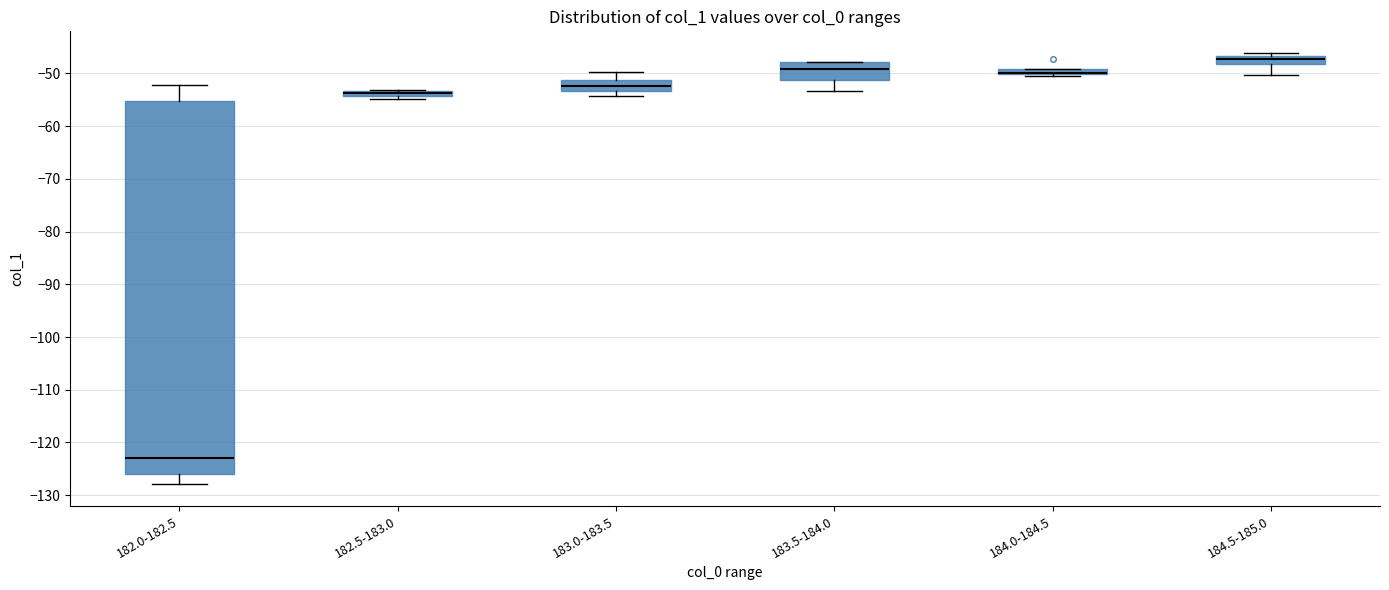

Comparing the boxes themselves (not the whiskers), which one is the tallest?

182.0-182.5